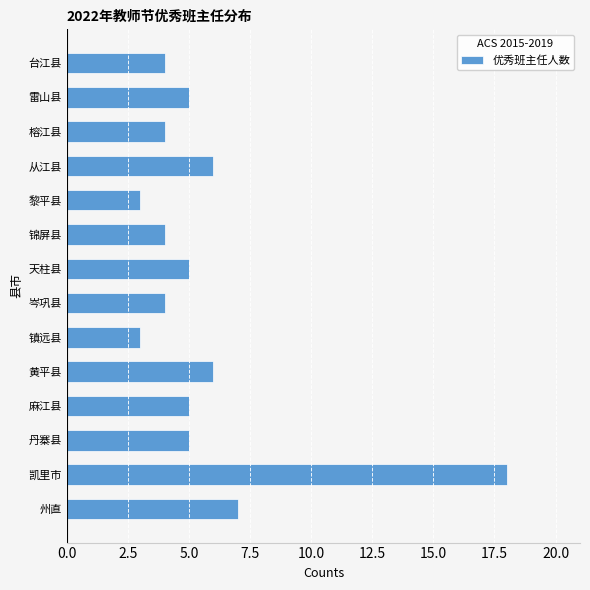

Reading bottom to top, transcribe all the data shown in this chart.

州直=7	凯里市=18	丹寨县=5	麻江县=5	黄平县=6	镇远县=3	岑巩县=4	天柱县=5	锦屏县=4	黎平县=3	从江县=6	榕江县=4	雷山县=5	台江县=4